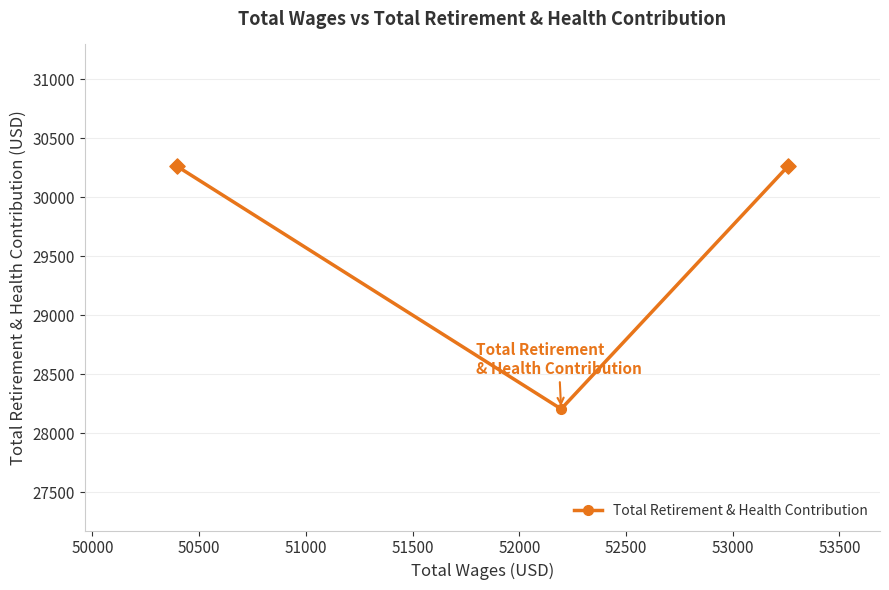

What is the greatest value displayed?

30264